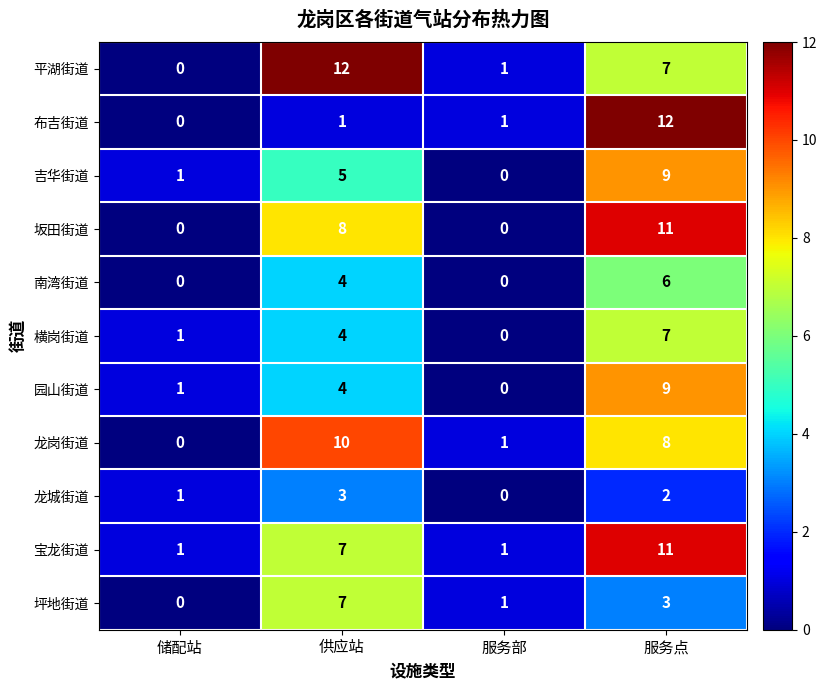

The value of 南湾街道 at 服务部 is 0. True or false?

True